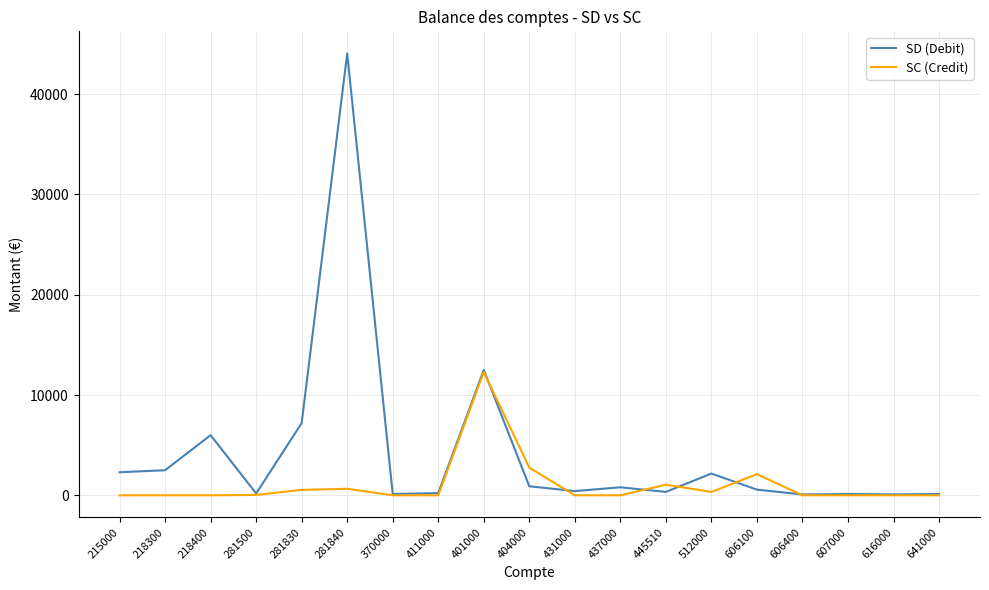

At how many categories does at least one series exceed 20118?

1